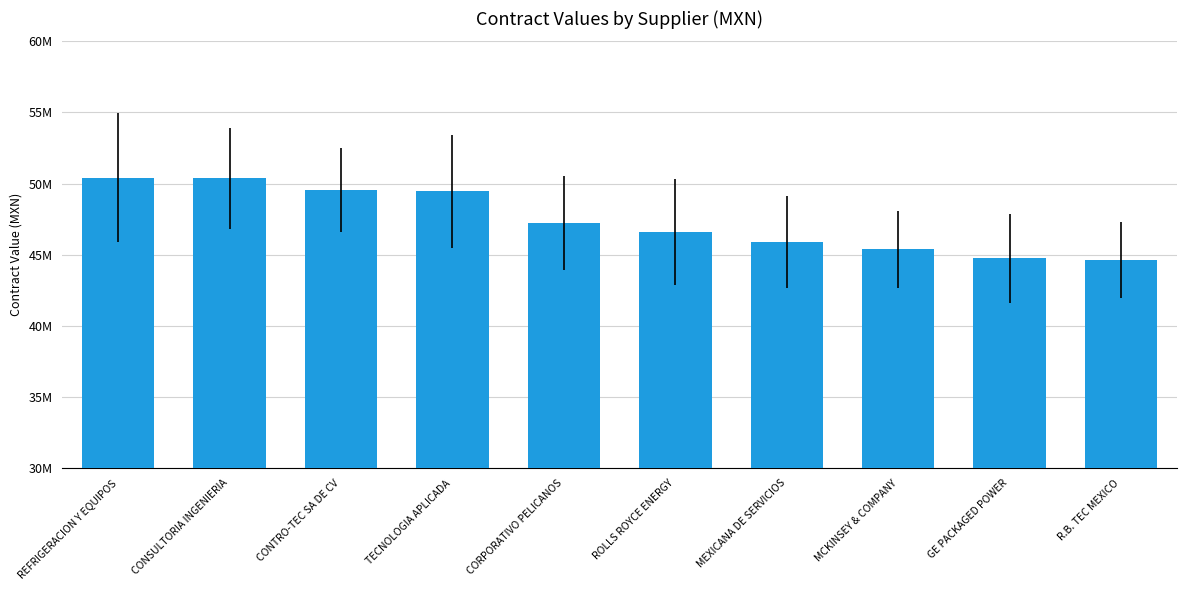

At which label does the data first exceed 47200000?

REFRIGERACION Y EQUIPOS